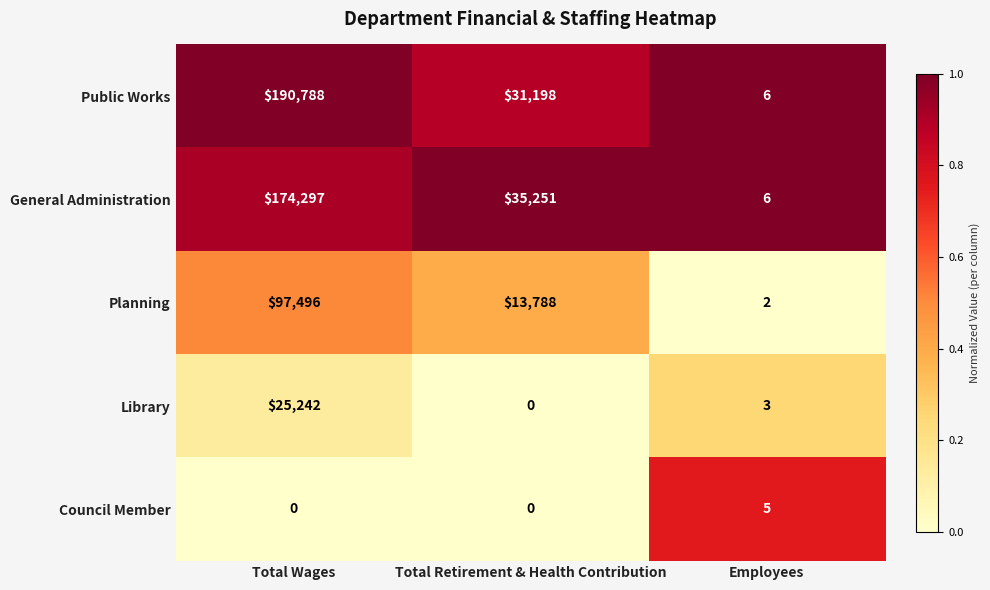

What is the spread (max minus min) of values at Total Retirement & Health Contribution?

35251